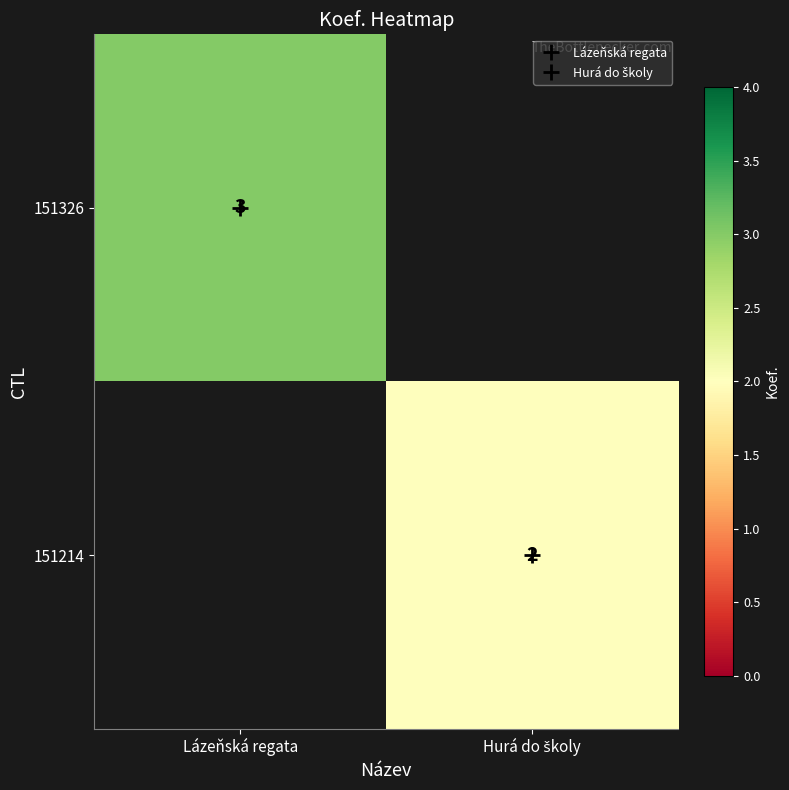

Rank the categories by 151326 value from highest to lowest.

Lázeňská regata, Hurá do školy